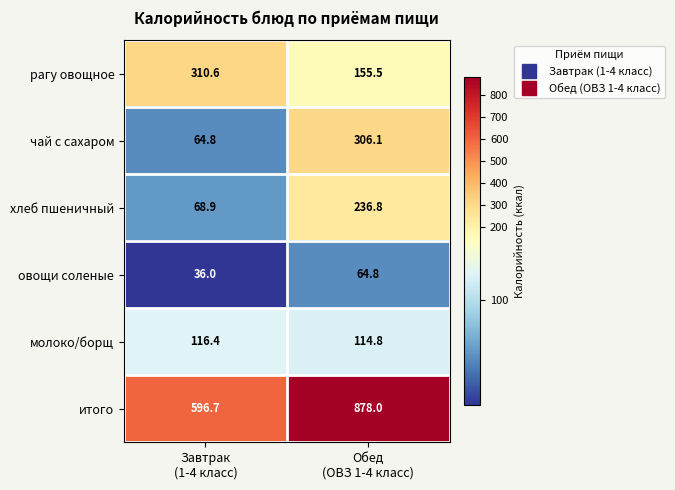

What is the smallest value displayed?

36.0